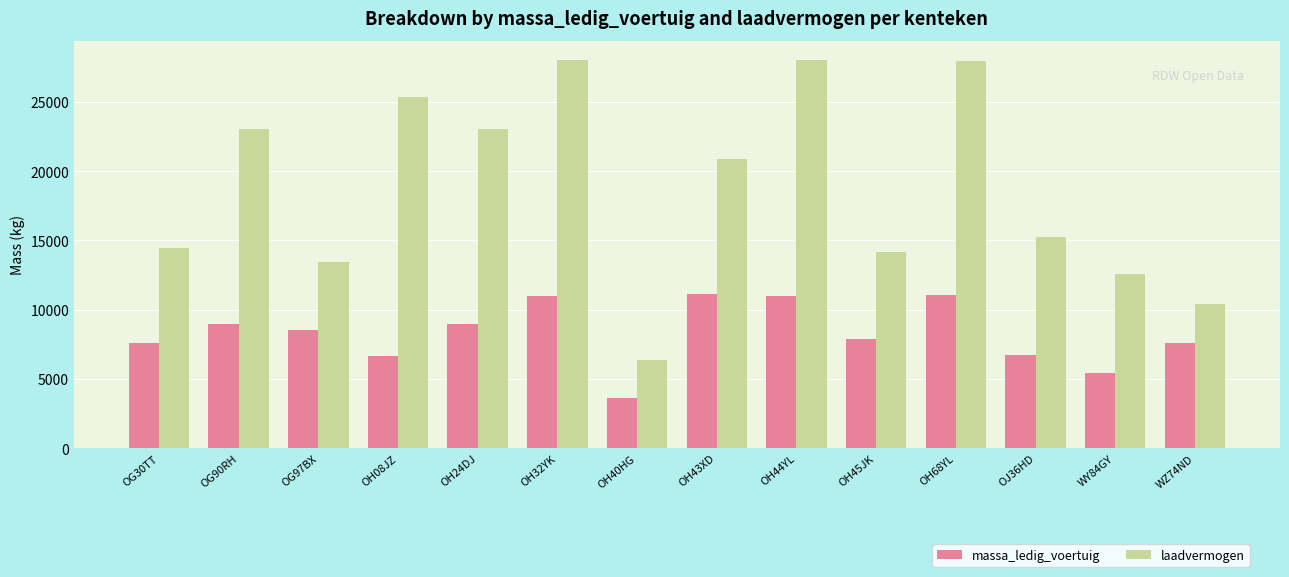

What is the value of the massa_ledig_voertuig bar at the 1st from the left?

7580